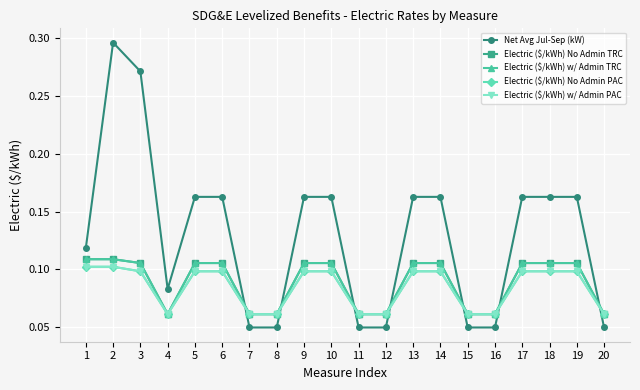

What is the value of the Electric ($/kWh) No Admin PAC point at the 4th from the left?

0.1